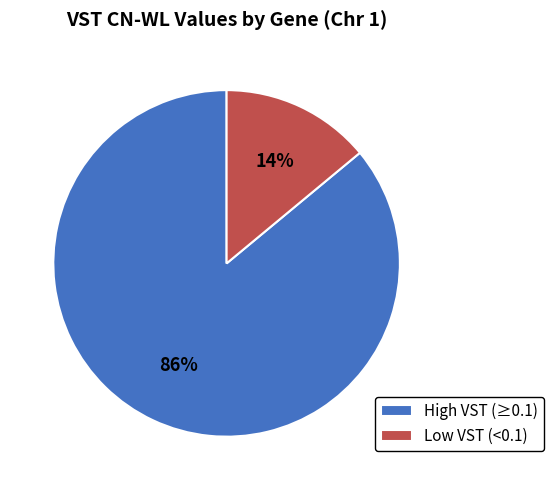

Which slice is the smallest?

Low VST (<0.1)